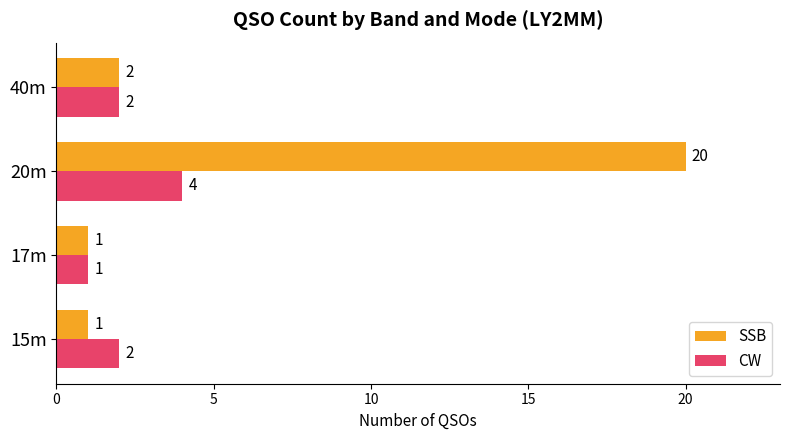

Rank the series by their average value, from lowest to highest.

CW, SSB